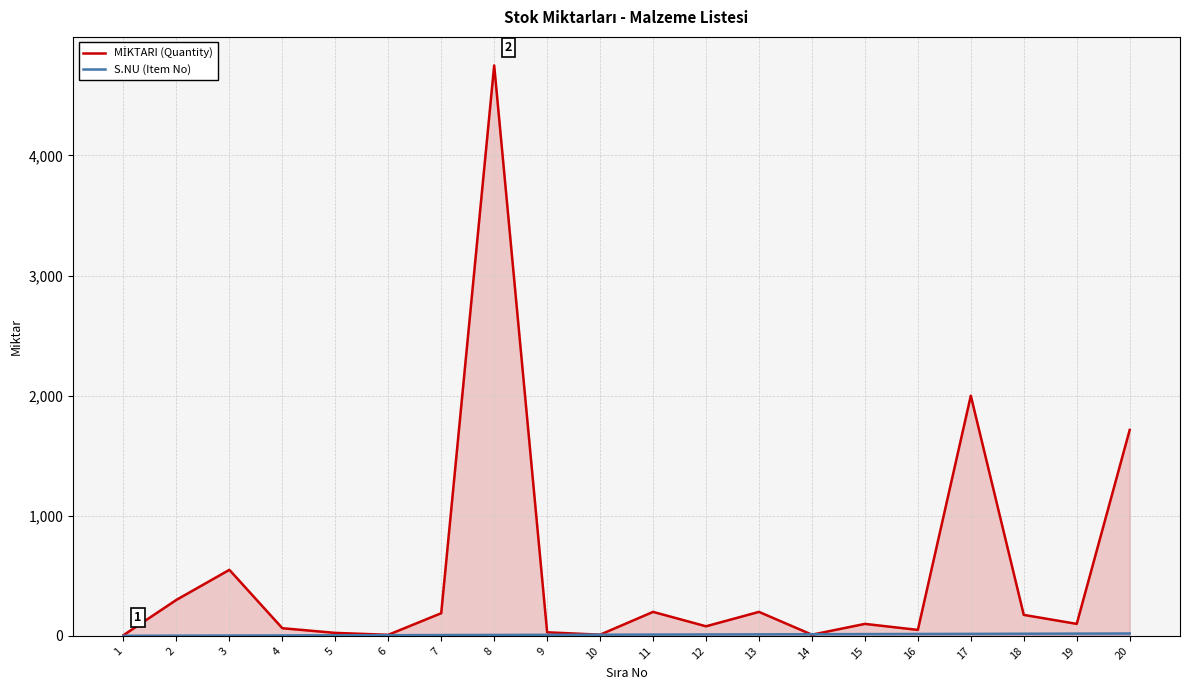

List the series in order of their peak value, highest first.

MİKTARI (Quantity), S.NU (Item No)